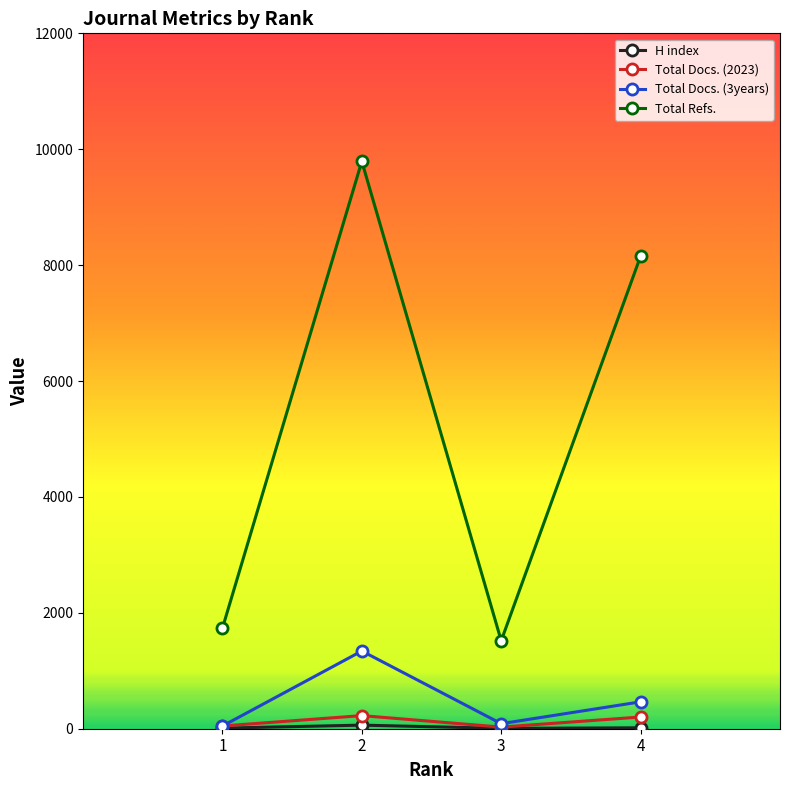

How many distinct data groups are displayed?

4